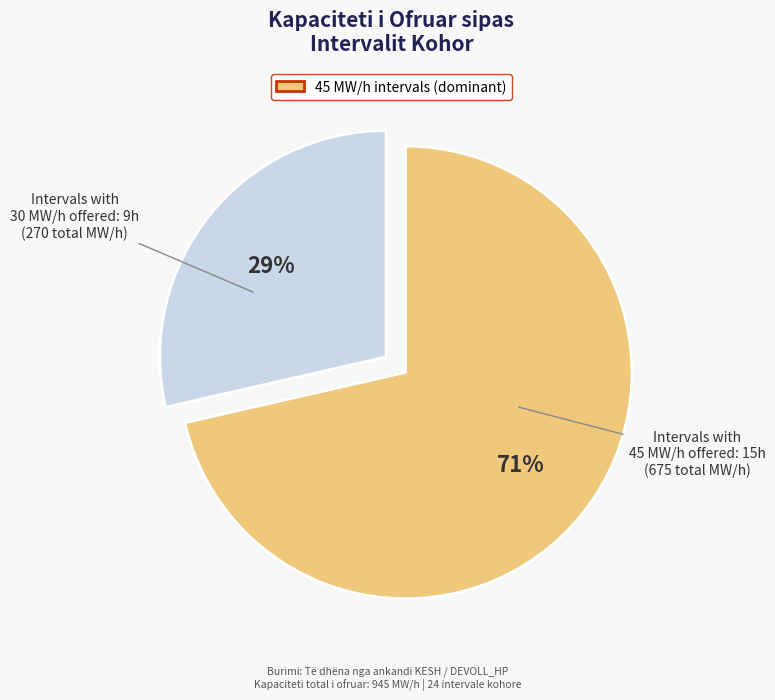

To the nearest percent, what is the average slice percentage?

50%